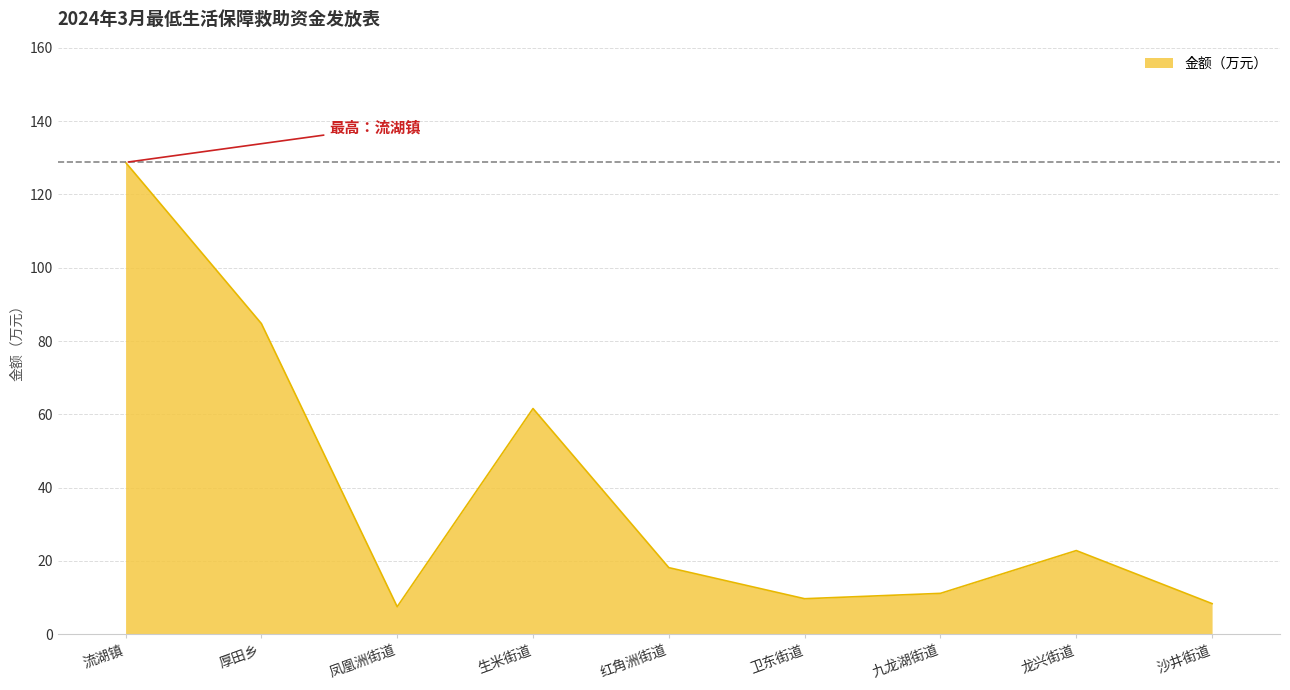

Reading right to left, list all the values displayed in this chart.

沙井街道=8.3	龙兴街道=22.8	九龙湖街道=11.1	卫东街道=9.7	红角洲街道=18.1	生米街道=61.6	凤凰洲街道=7.5	厚田乡=84.8	流湖镇=128.8